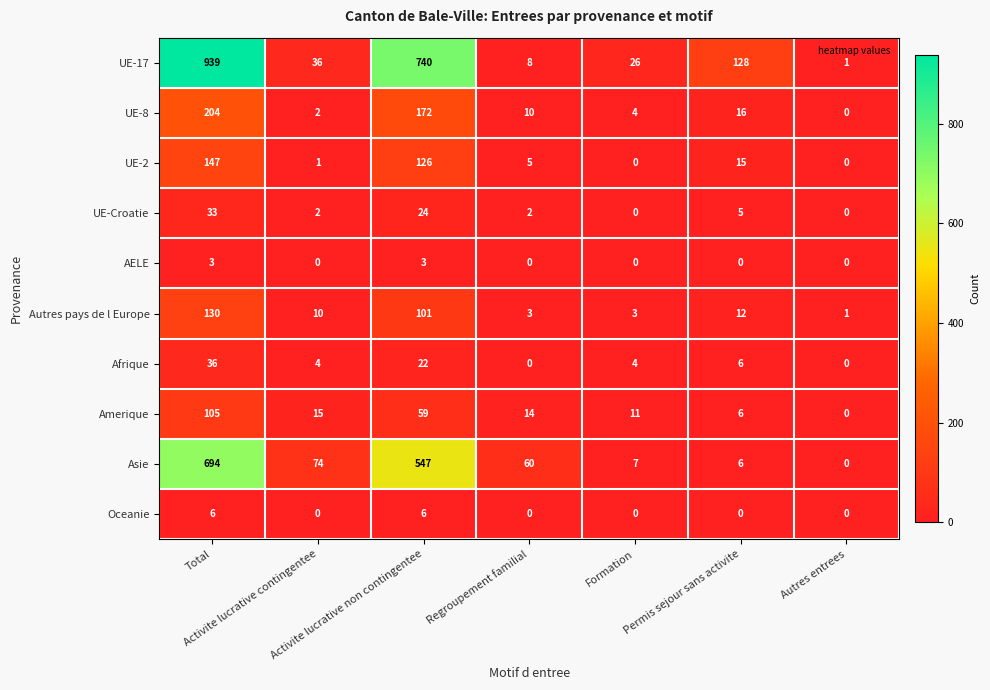

Which series changed the most between Formation and Autres entrees?

UE-17